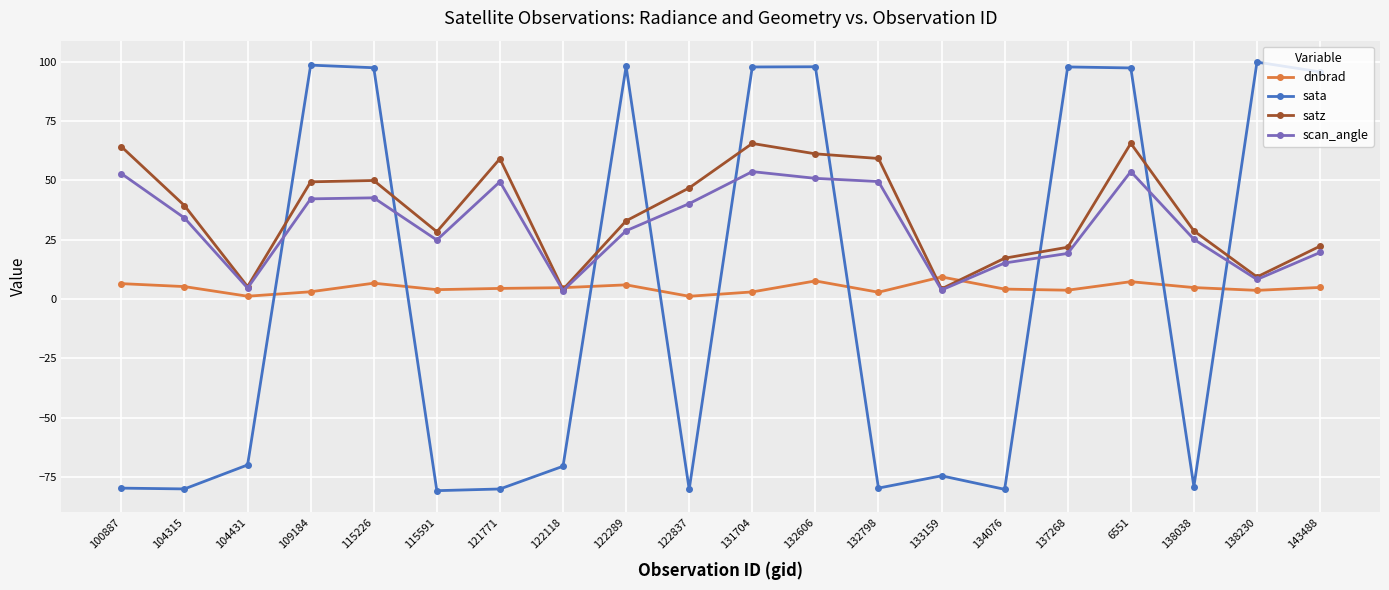

What is the highest value of the sata series?

99.8